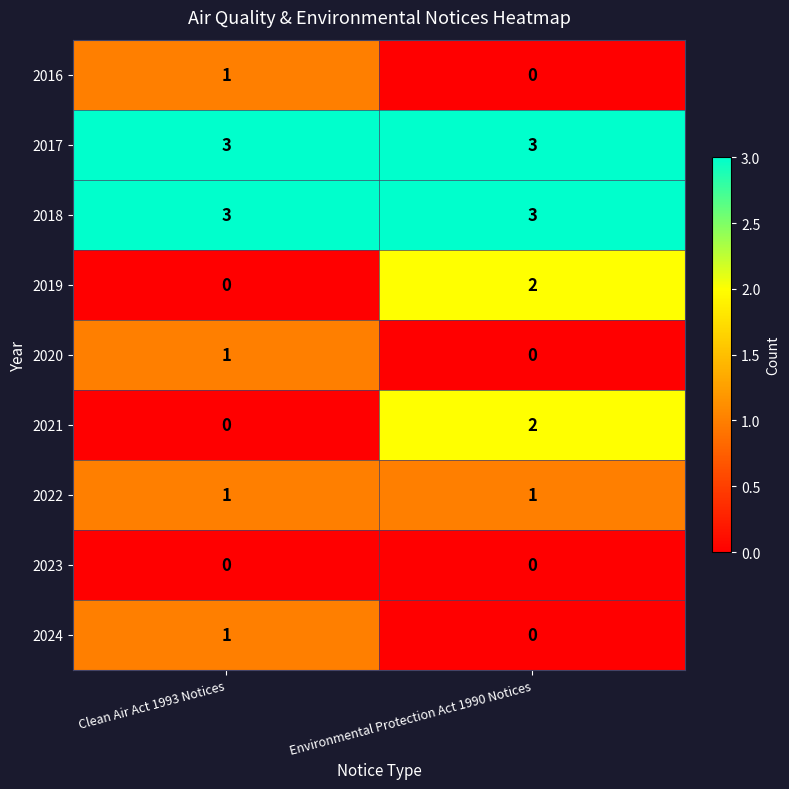

The 2018 series shows 3 at Environmental Protection Act 1990 Notices. True or false?

True